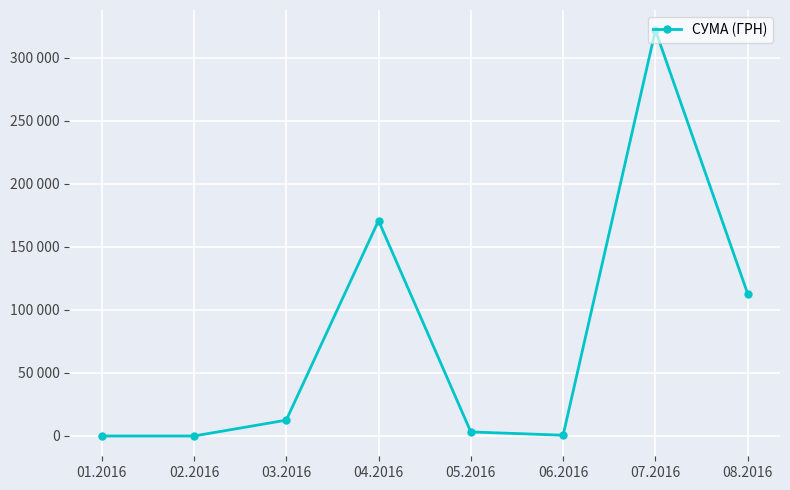

Which category has the highest value across all series?

07.2016